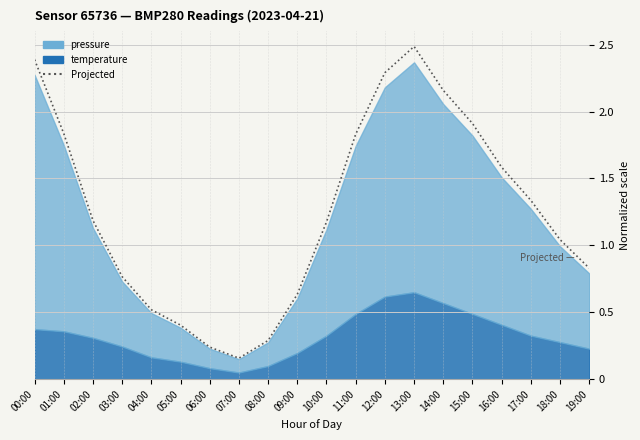

Rank the categories by value from lowest to highest.

07:00, 06:00, 08:00, 05:00, 04:00, 09:00, 03:00, 19:00, 18:00, 10:00, 02:00, 17:00, 16:00, 11:00, 01:00, 15:00, 14:00, 12:00, 00:00, 13:00